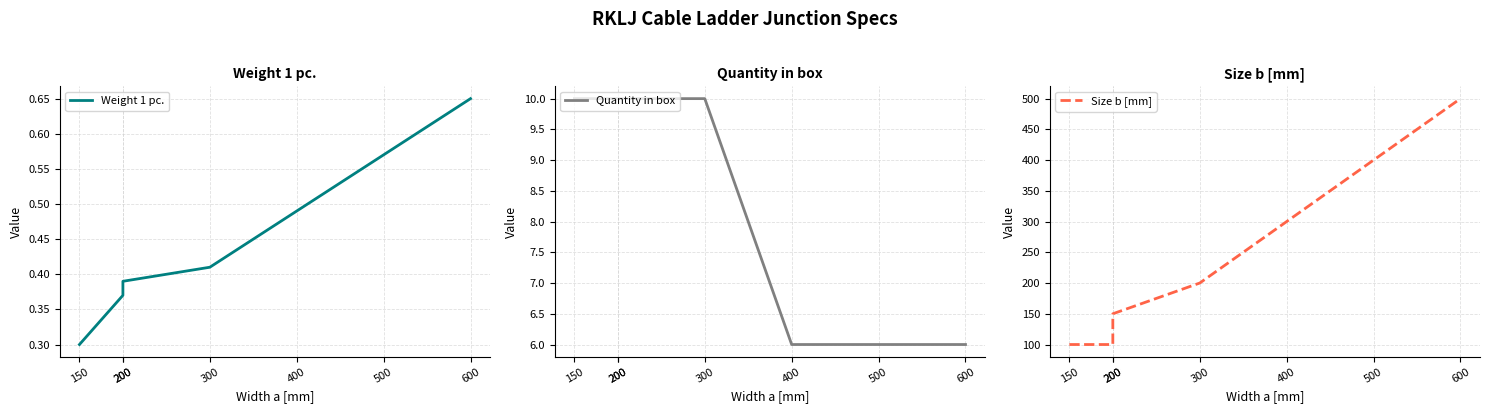

Where is Quantity in box nearest to the value 8?

150